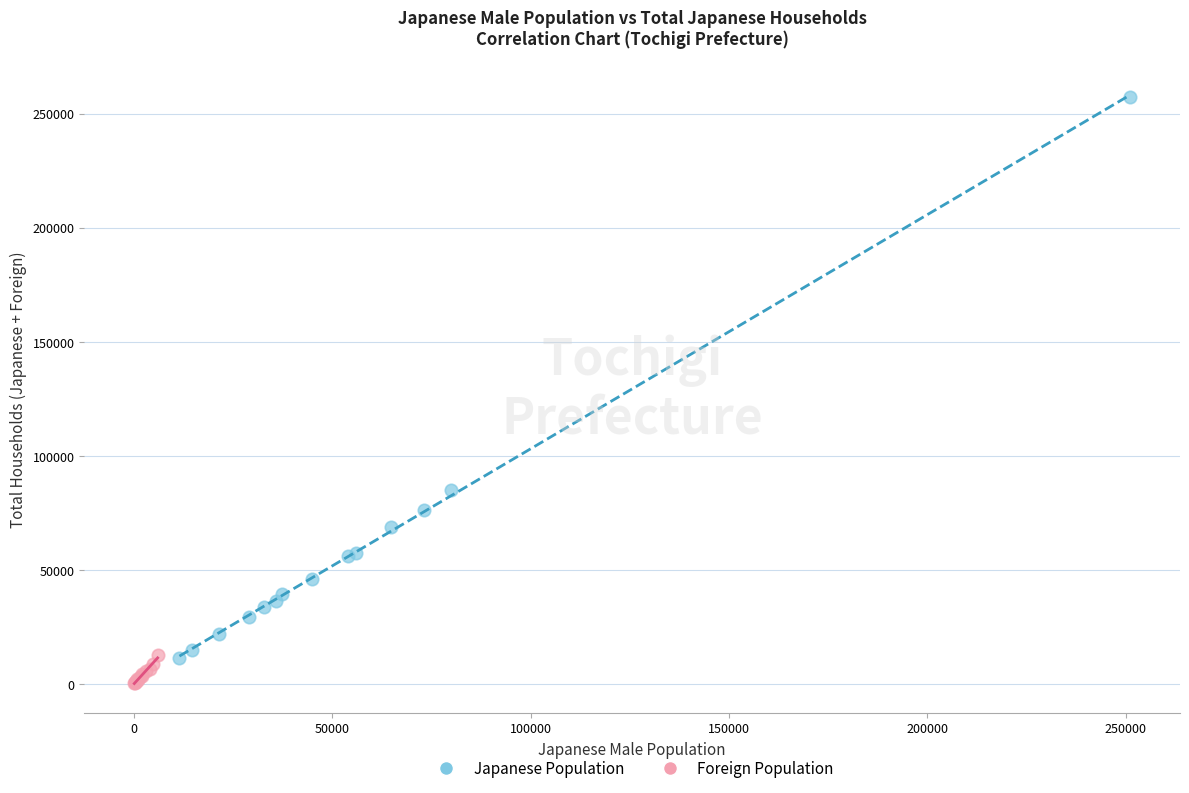

Which series reaches the maximum Y coordinate?

Japanese Population